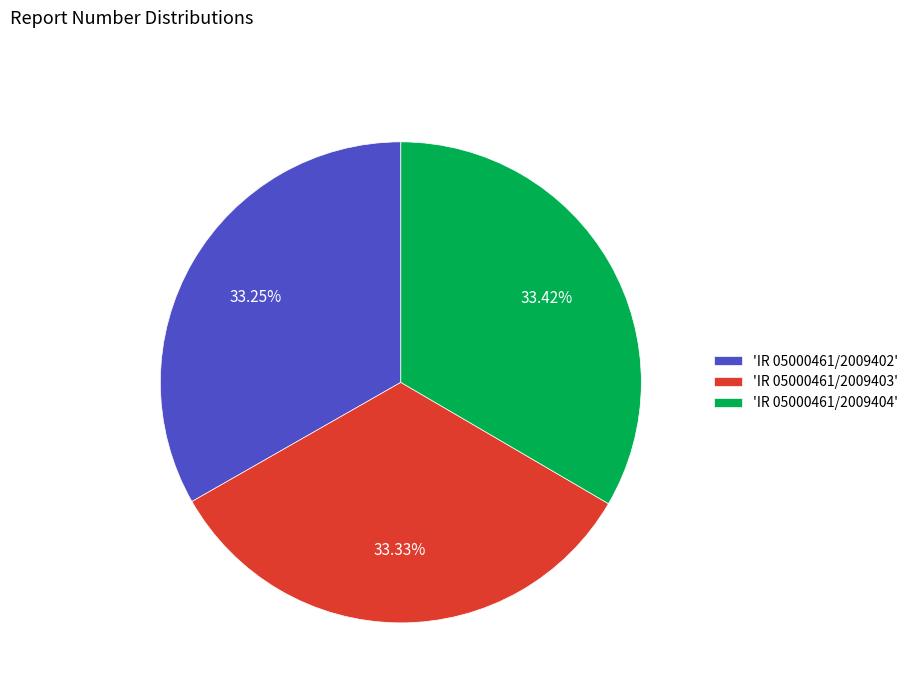

How many slices are in this pie chart?

3